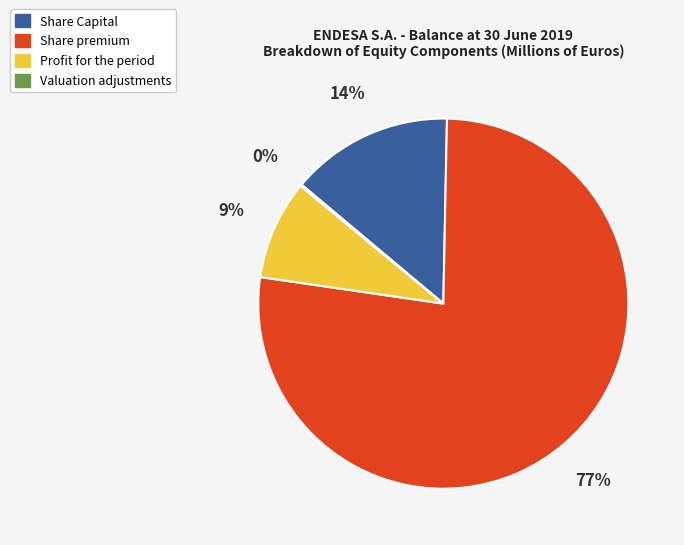

To the nearest percent, what is the difference between the largest and smallest slice percentages?

77%